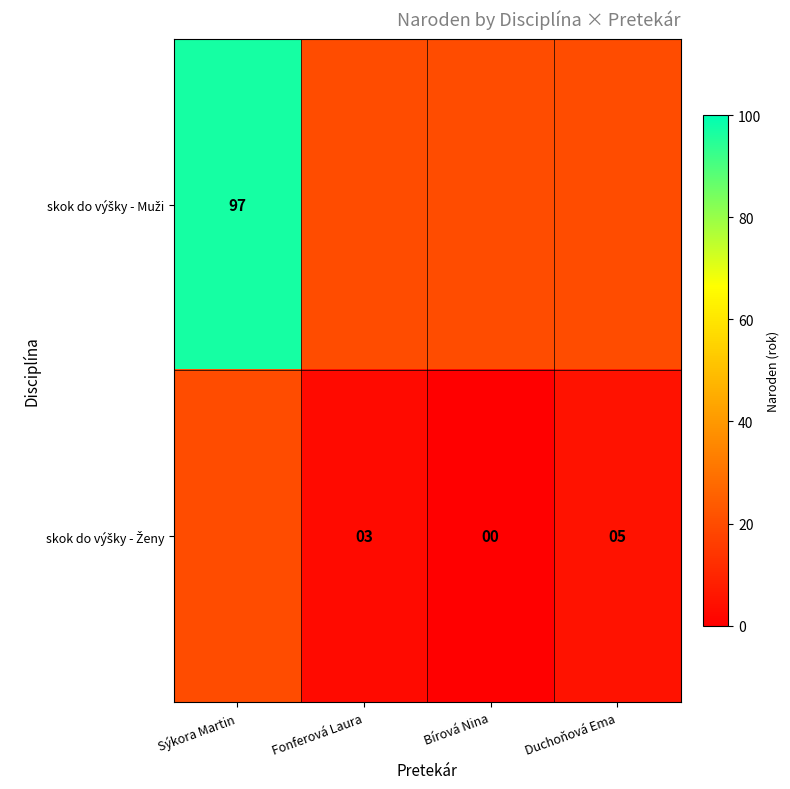

Is the value of skok do výšky - Ženy at Sýkora Martin greater than the value of skok do výšky - Muži at Bírová Nina?

No